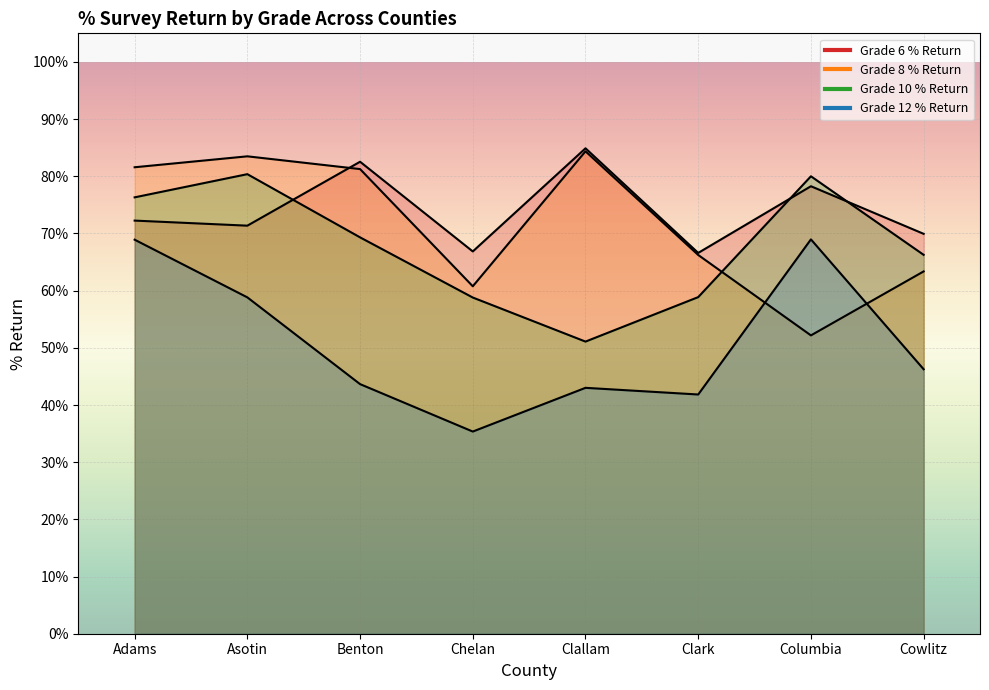

What is the maximum value for Grade 6 % Return?

0.8